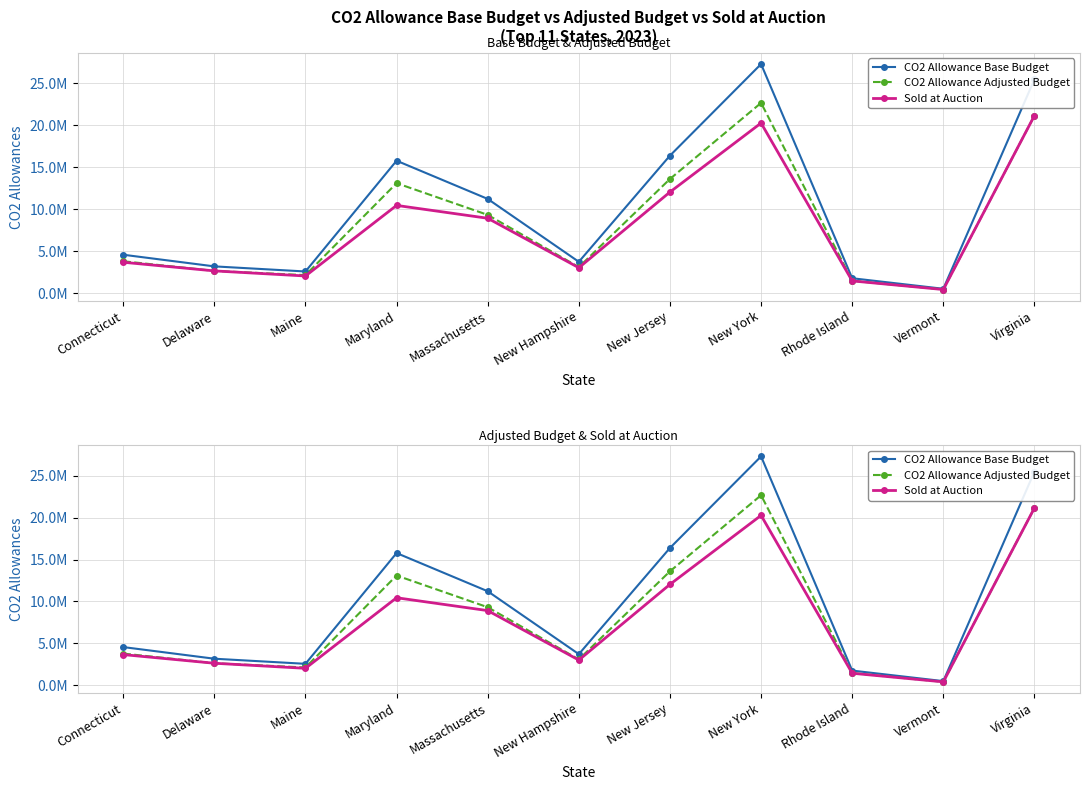

How many lines are shown in the chart?

3